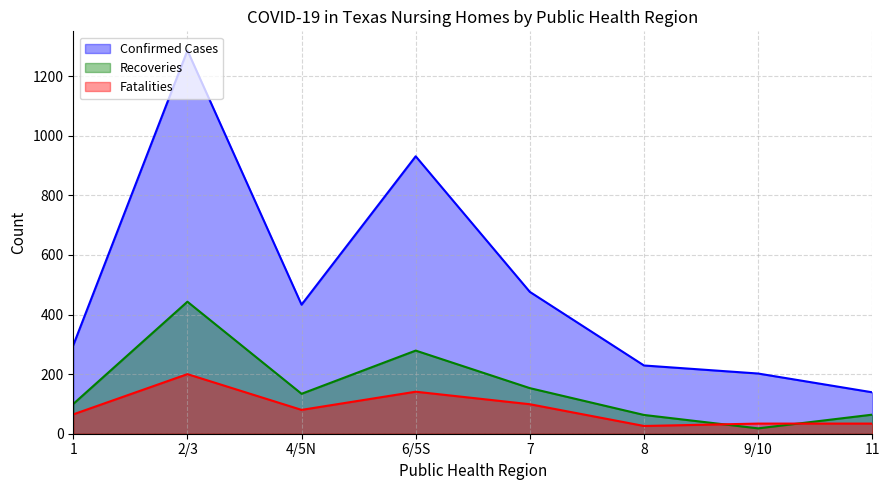

What is the lowest value of the Fatalities series?

26